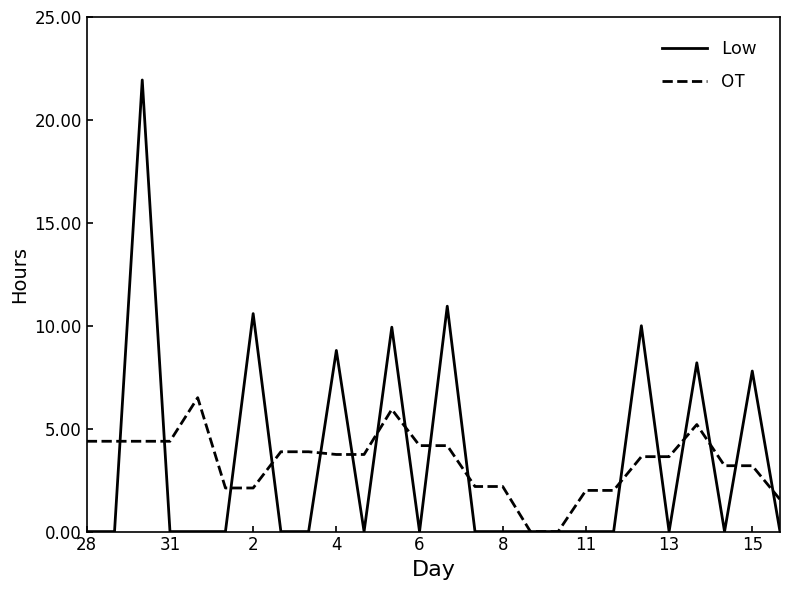

What is the greatest value displayed?

21.9